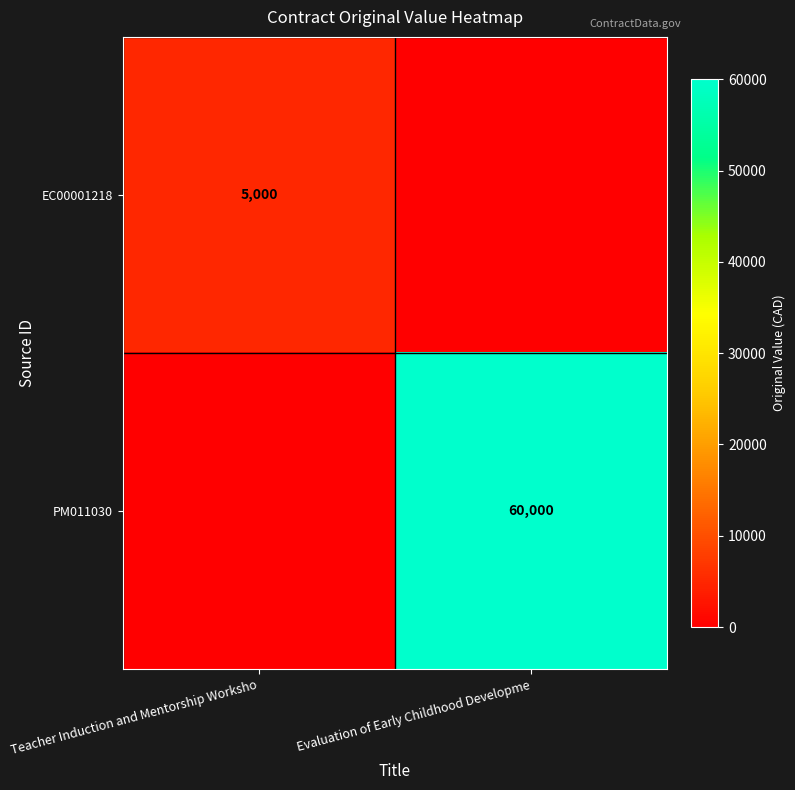

True or false: EC00001218 has a value of 5000 at Teacher Induction and Mentorship Worksho.

True